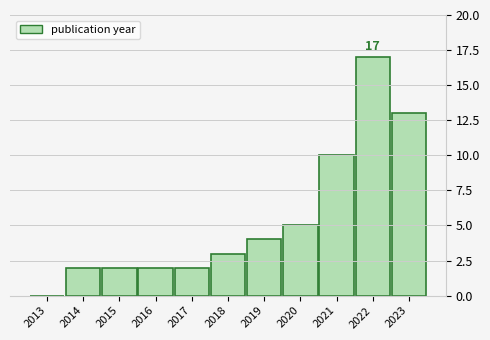

Reading left to right, list all the values displayed in this chart.

2013=0	2014=2	2015=2	2016=2	2017=2	2018=3	2019=4	2020=5	2021=10	2022=17	2023=13